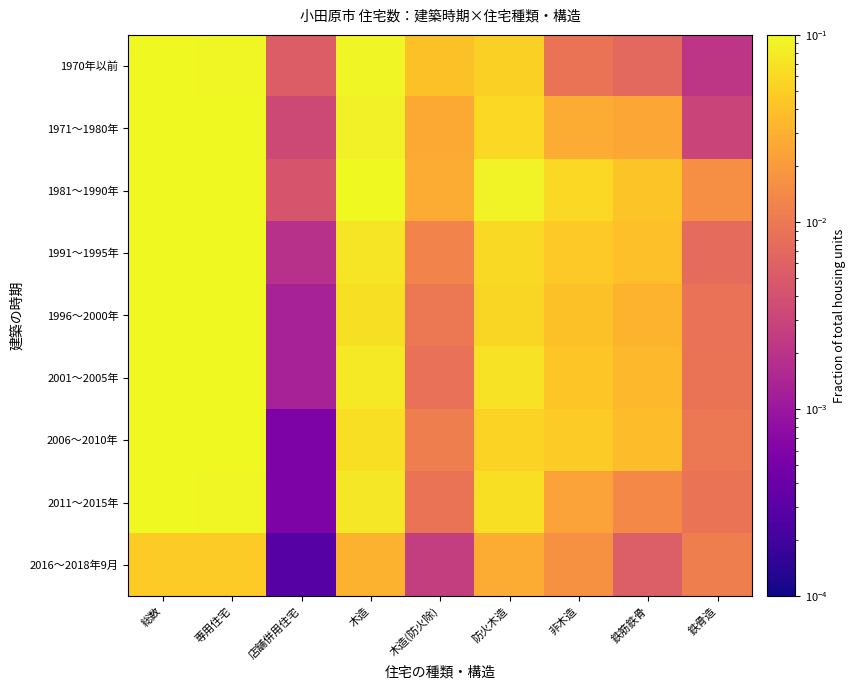

Between 非木造 and 防火木造, which is larger?

防火木造